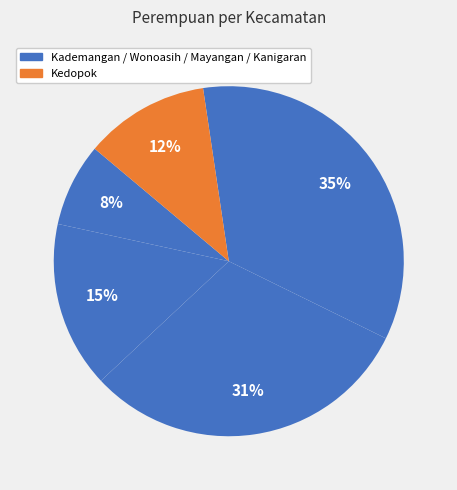

Count the number of slices in the pie.

5